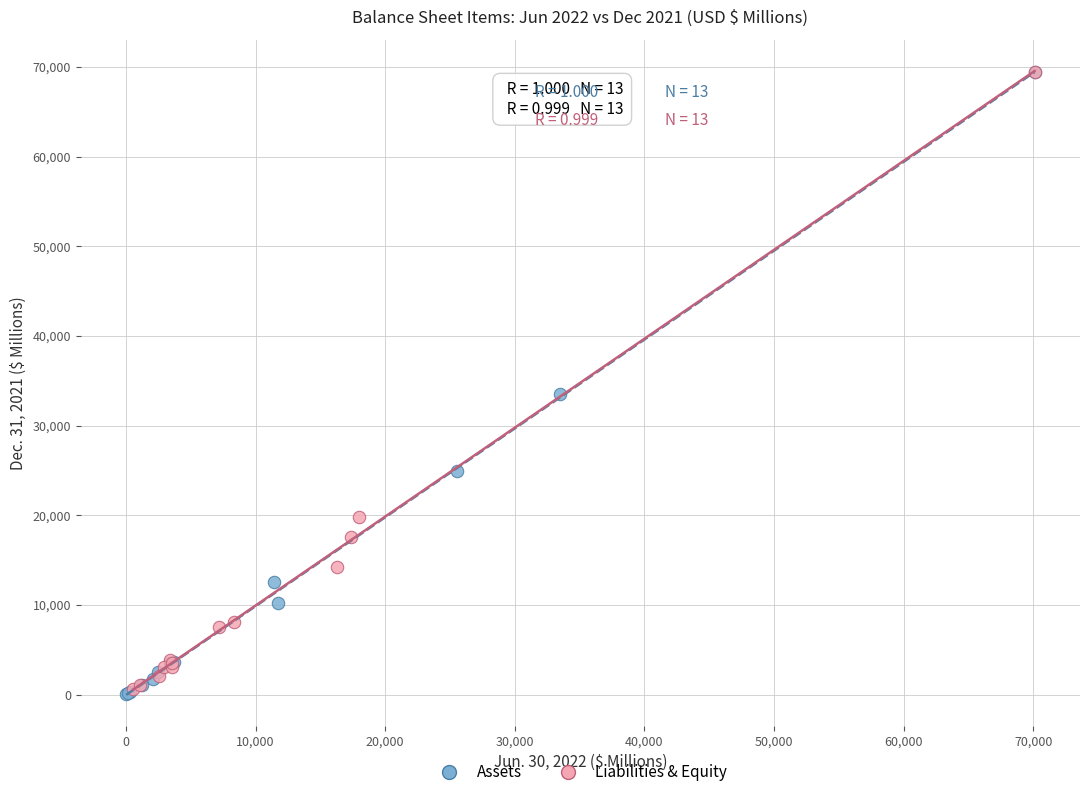

What are all the series names shown in the legend?

Assets, Liabilities & Equity